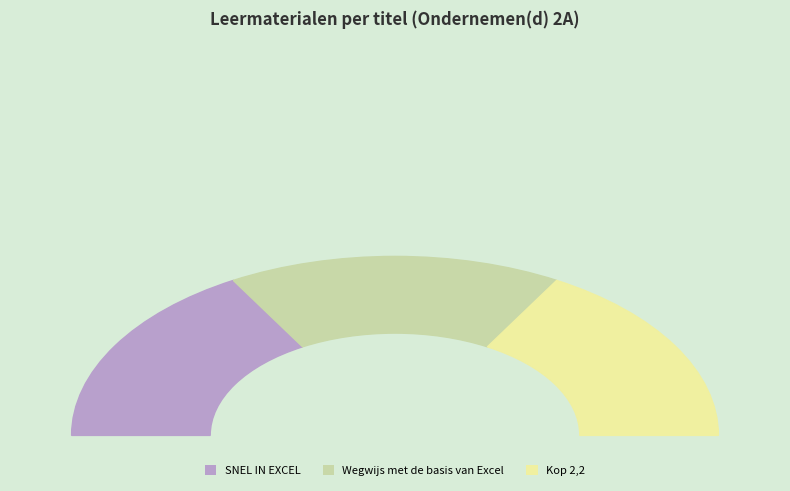

Which slice is the smallest?

SNEL IN EXCEL